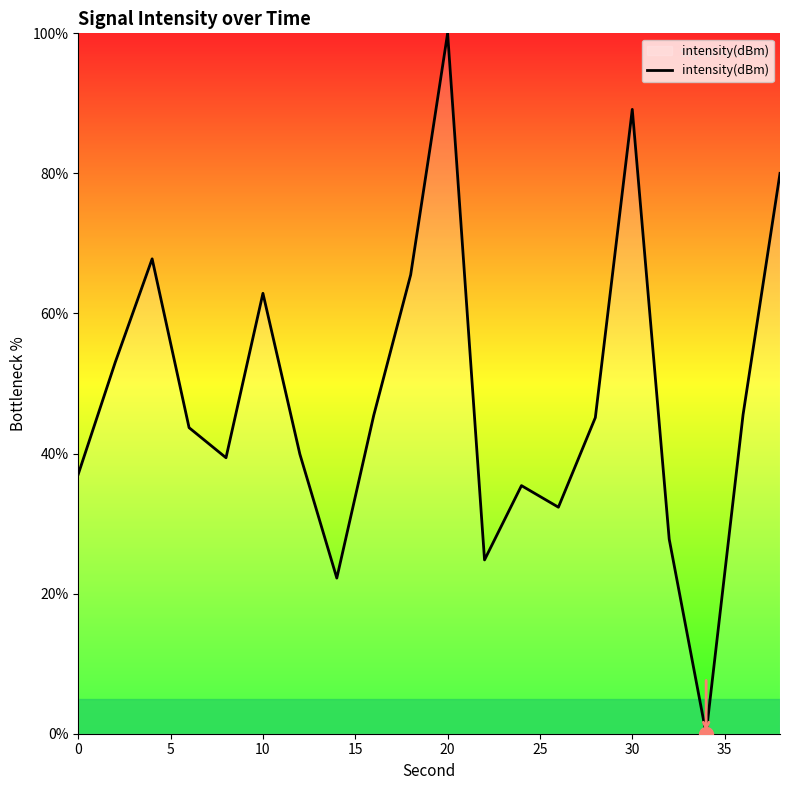

What is the difference between the maximum and minimum values?

100.0